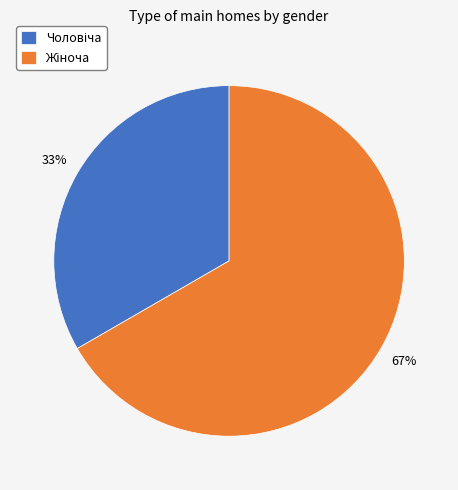

To the nearest percent, what is the average slice percentage?

50%